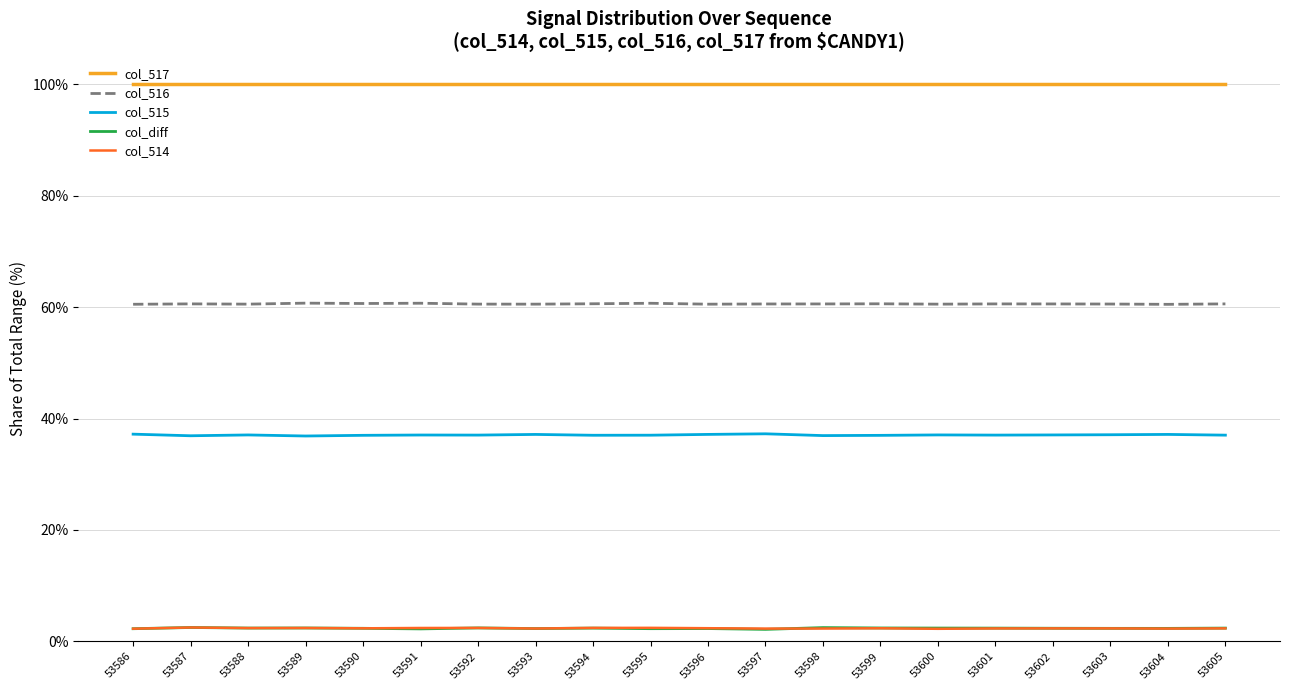

Which series has the largest total across all categories?

col_517